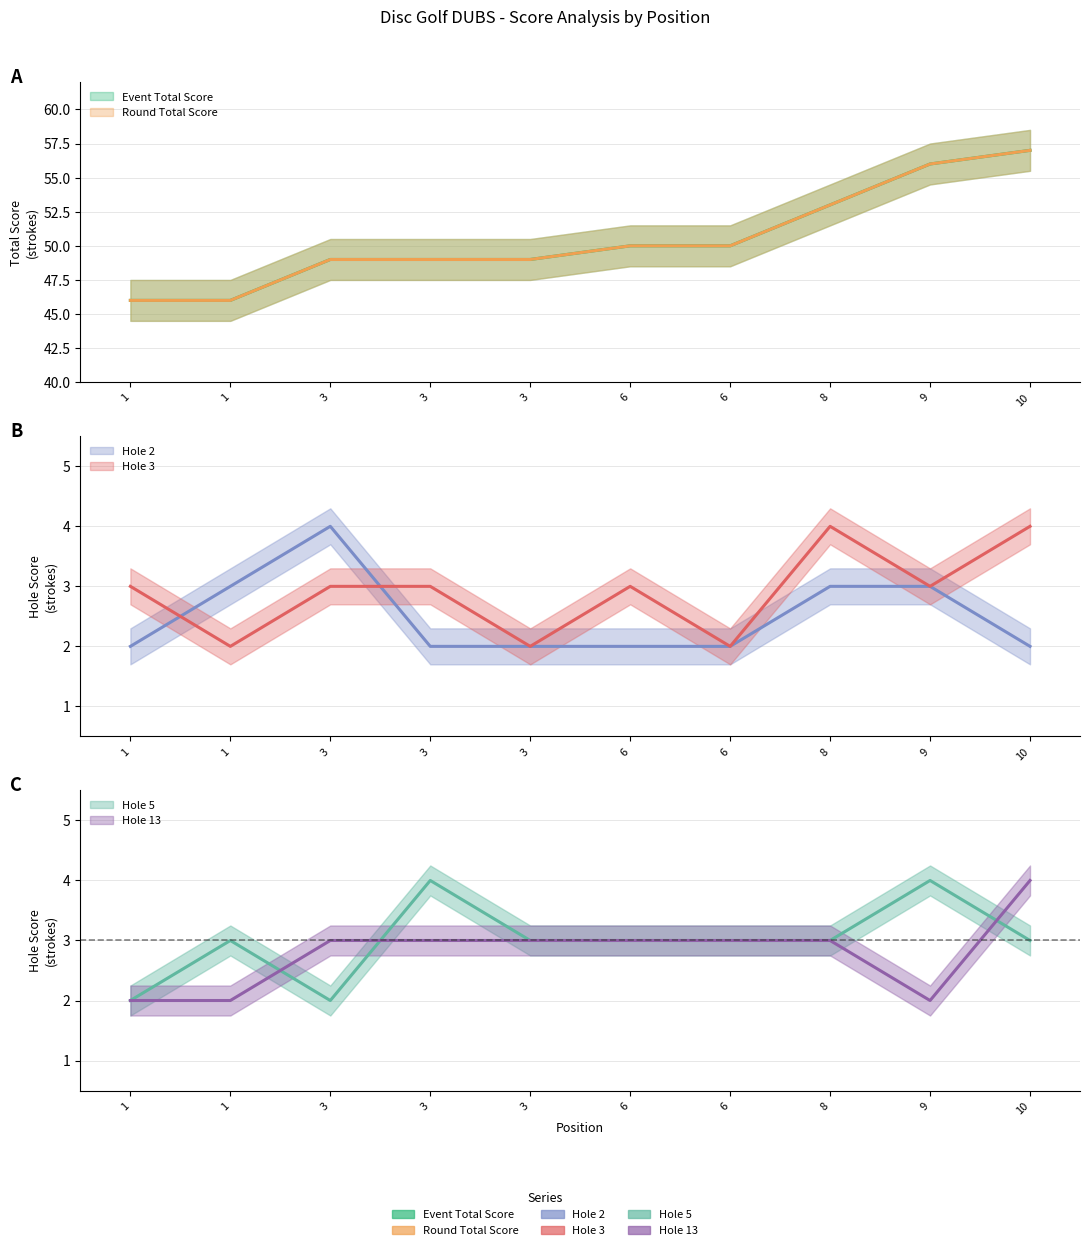

How many series are shown in this chart?

6